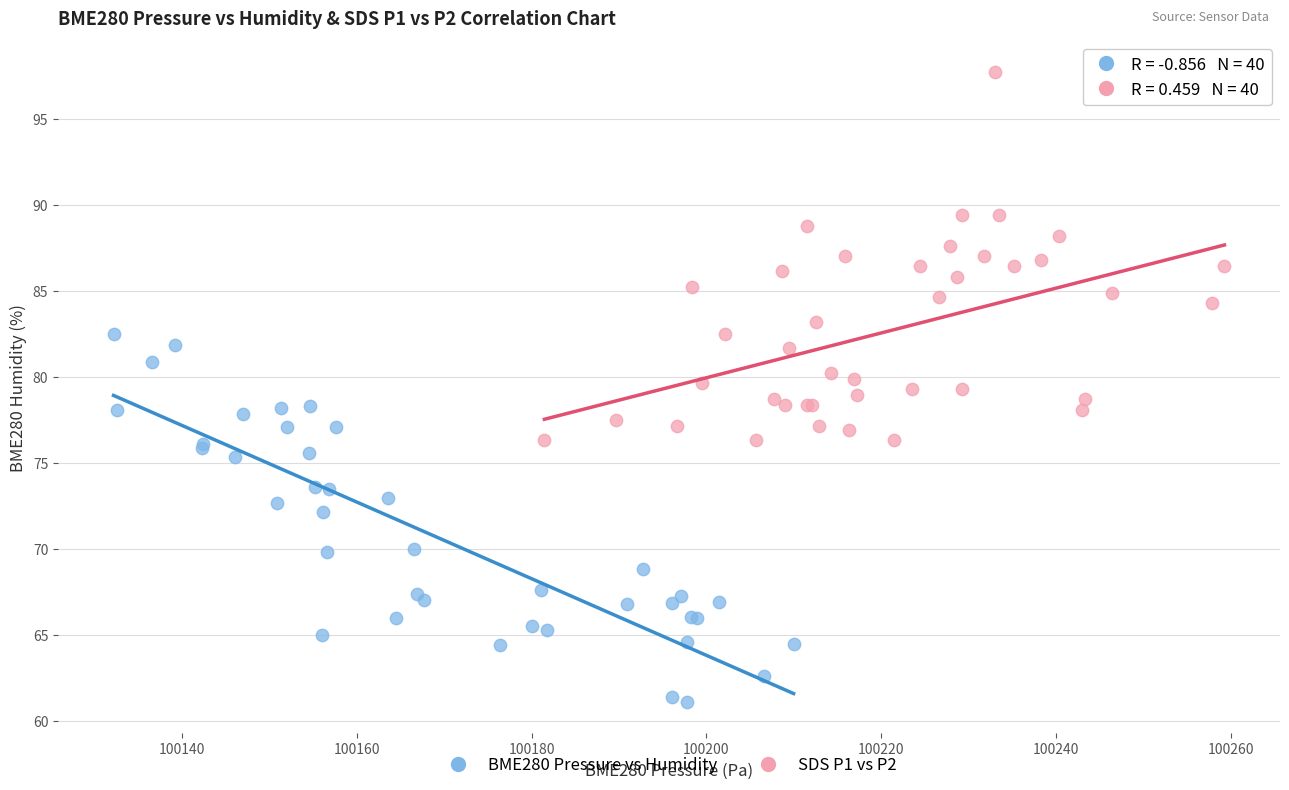

Which series reaches the maximum Y coordinate?

SDS P1 vs P2